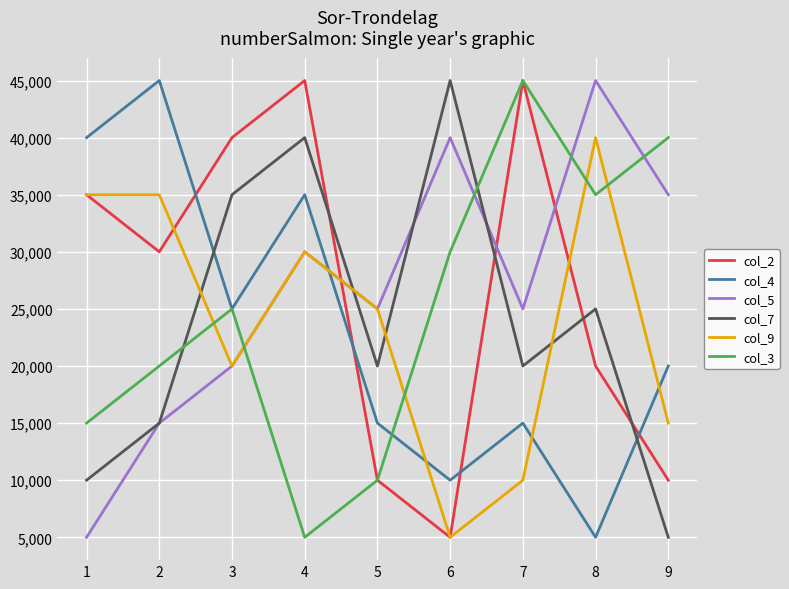

The value of col_7 at 2 is 23363. True or false?

False